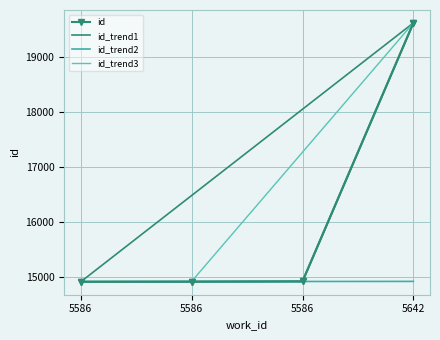

Rank the categories by value from highest to lowest.

5642, 5586, 5586, 5586